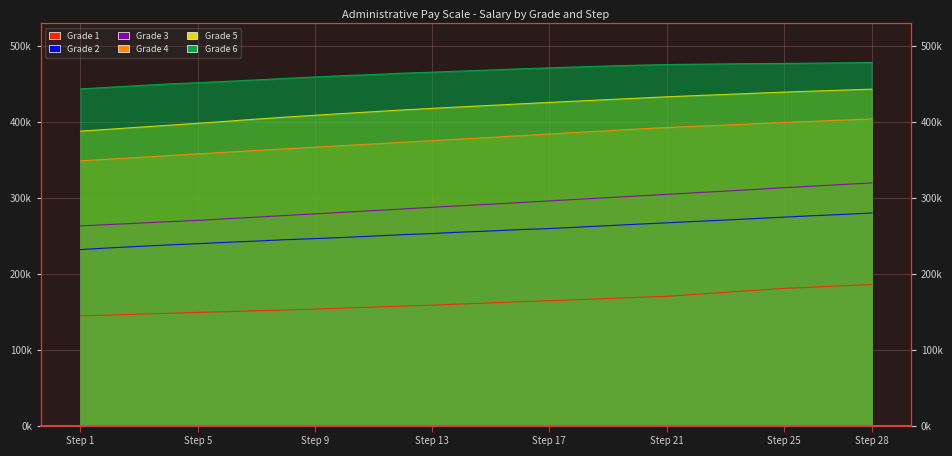

What is the spread (max minus min) of values at 4?

302300